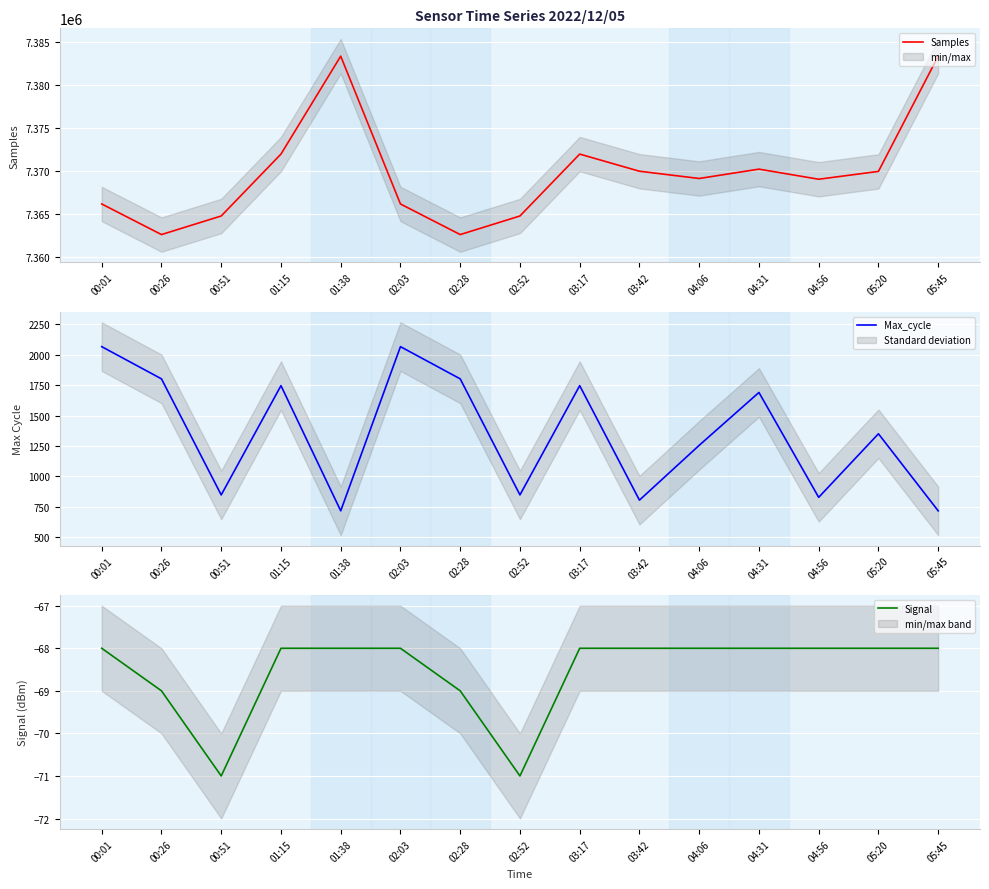

Between 04:31 and 05:45, which is larger?

05:45